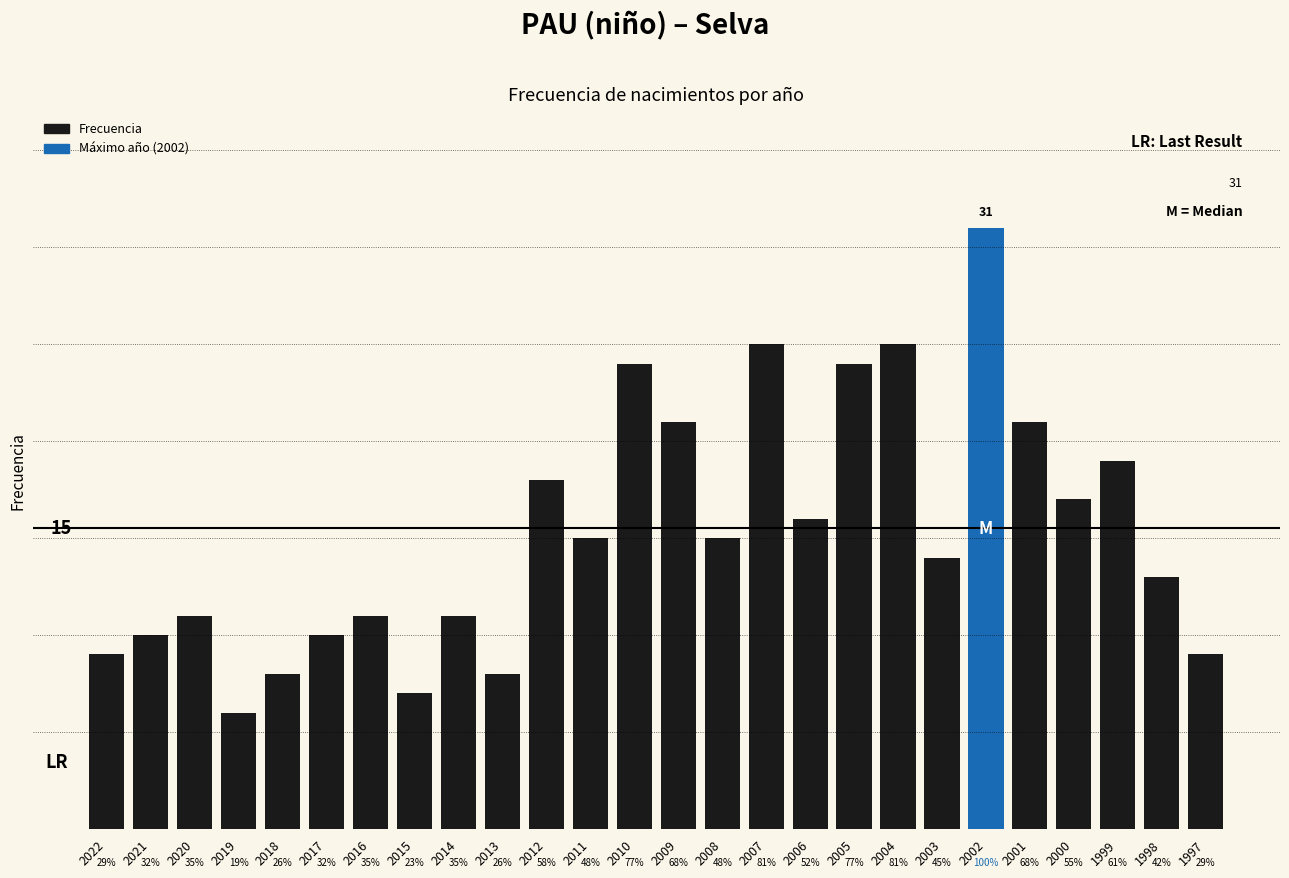

Is it true that the value at 2011 is 15?

True